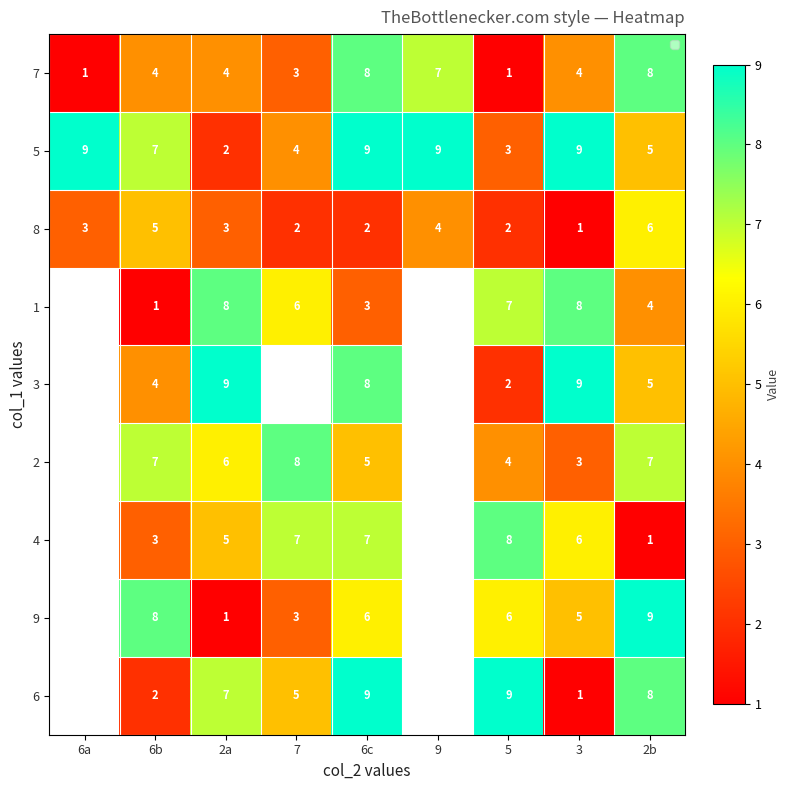

The value of 2 at 3 is 3. True or false?

True